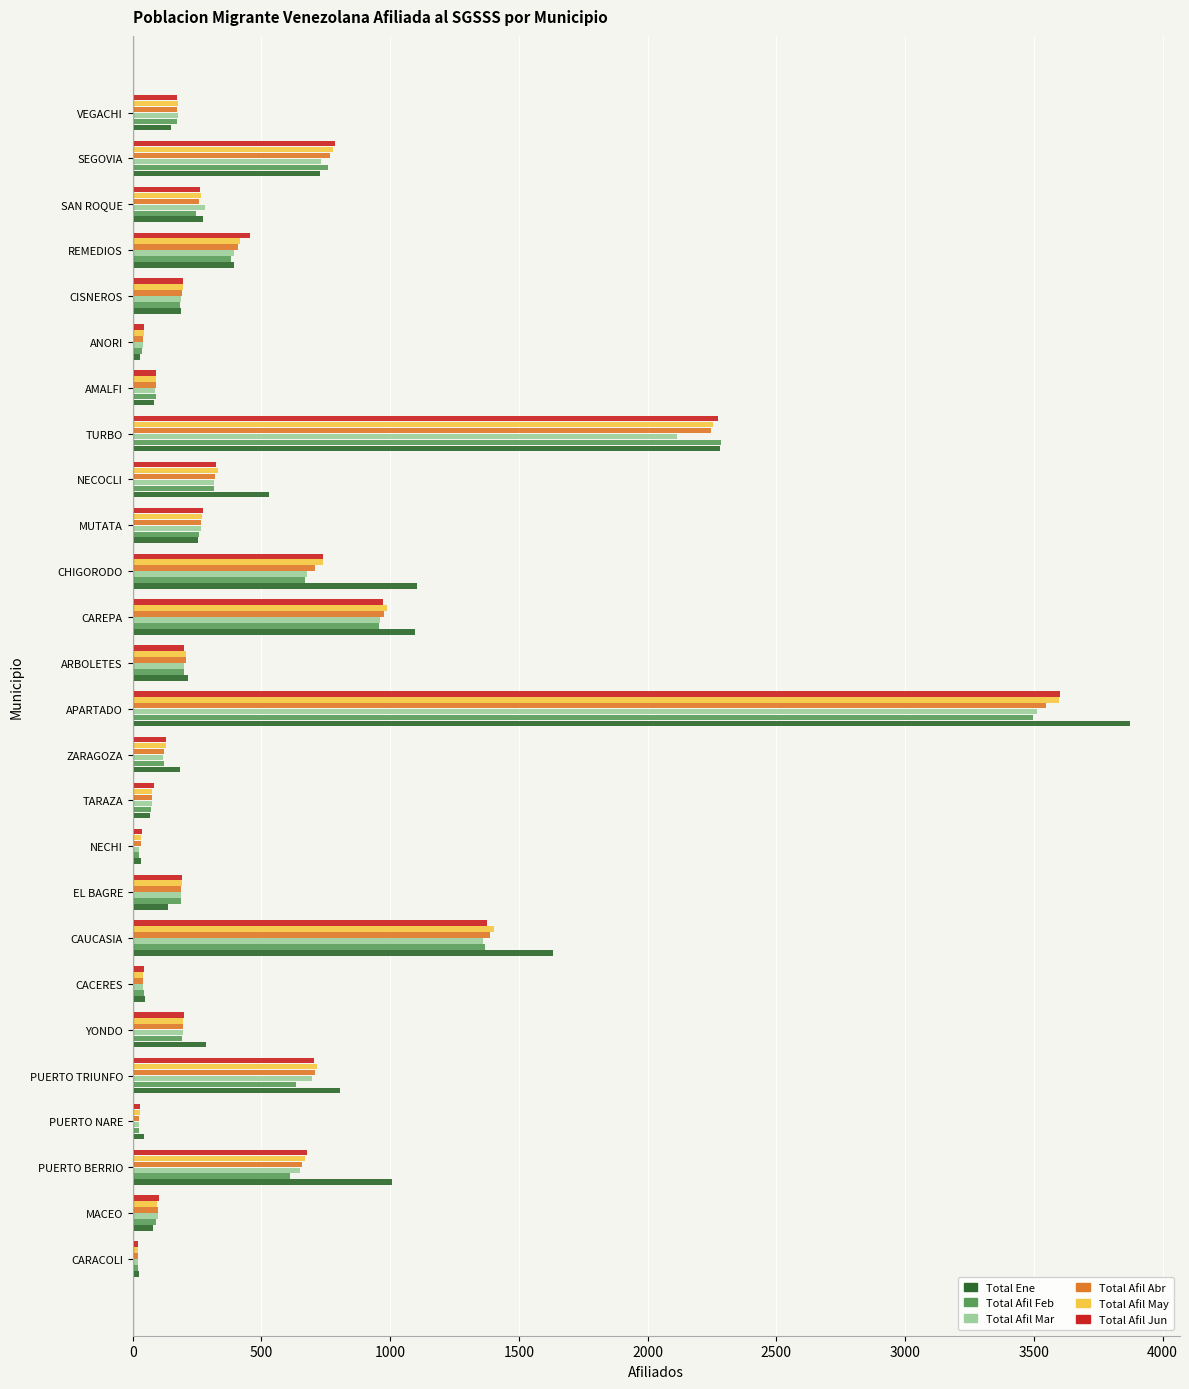

What is the maximum value shown in the chart?

3872